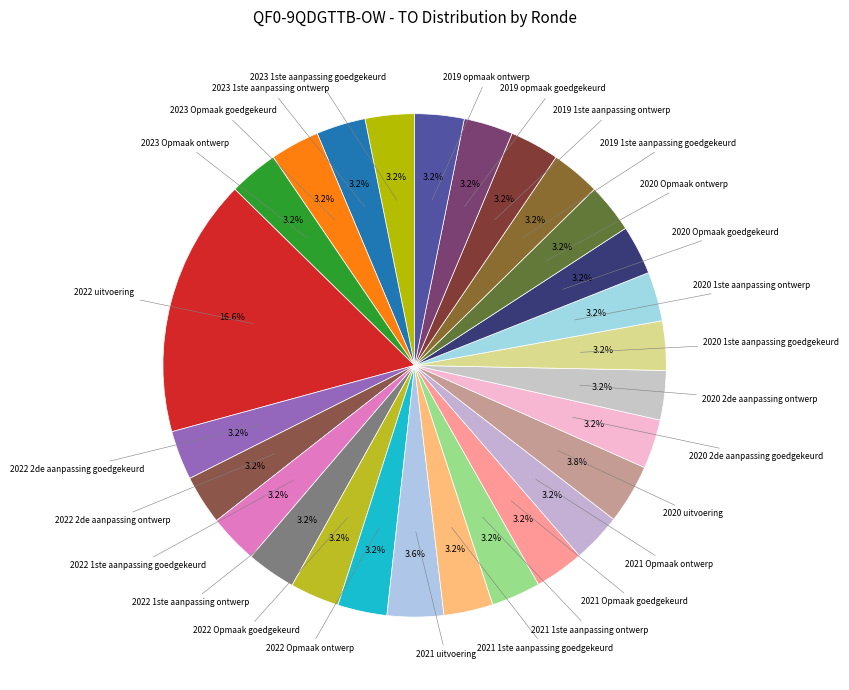

To the nearest percent, what is the average slice percentage?

4%